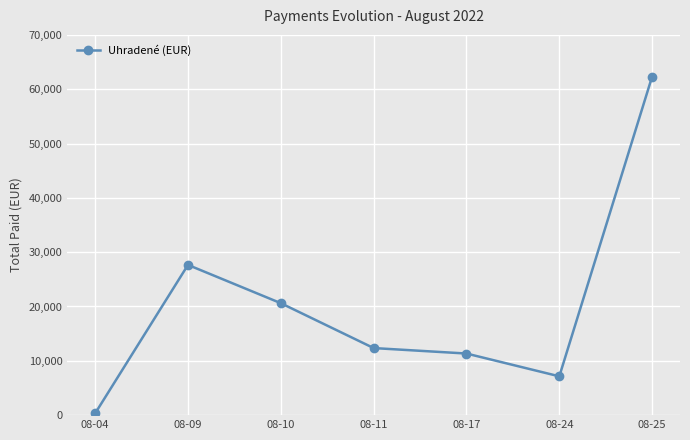

How many values are below 12347?

3